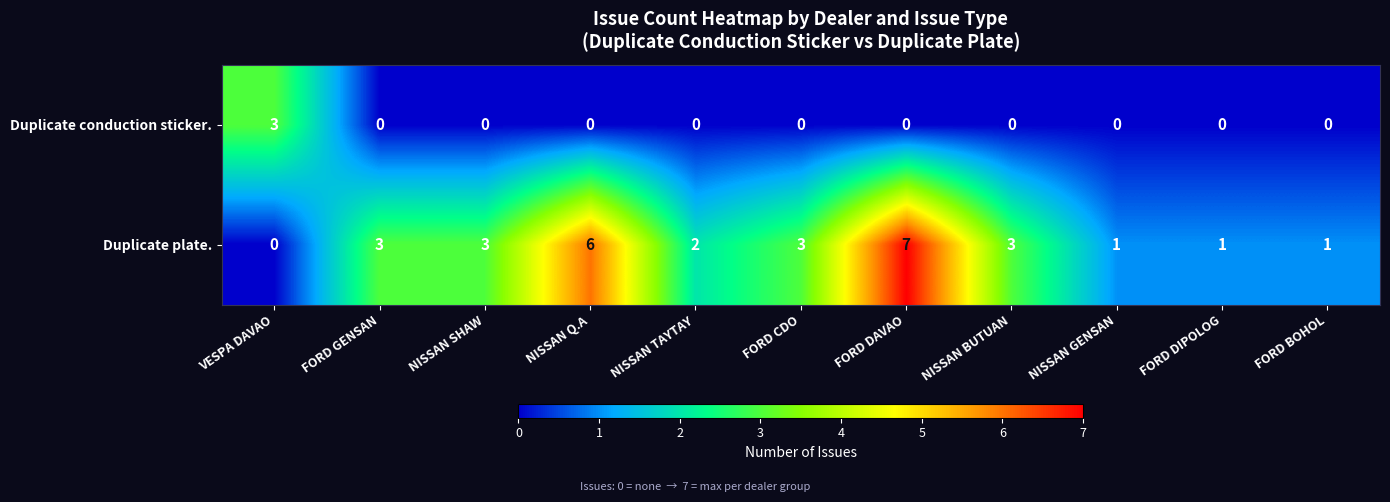

Count the number of data series in this chart.

2